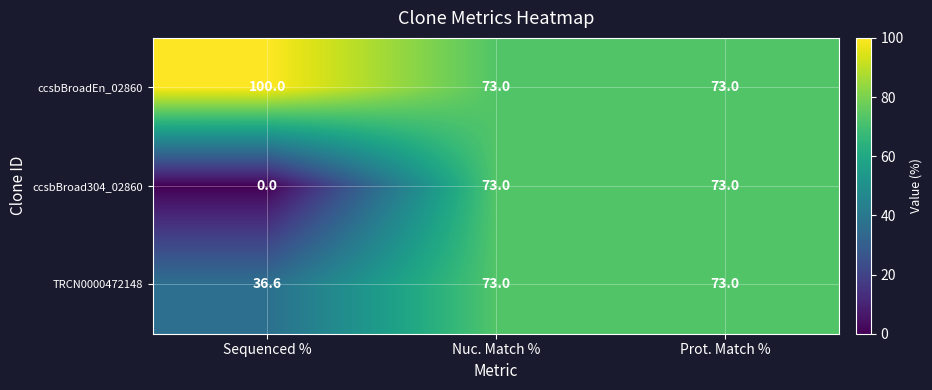

Which series has the largest total across all categories?

ccsbBroadEn_02860